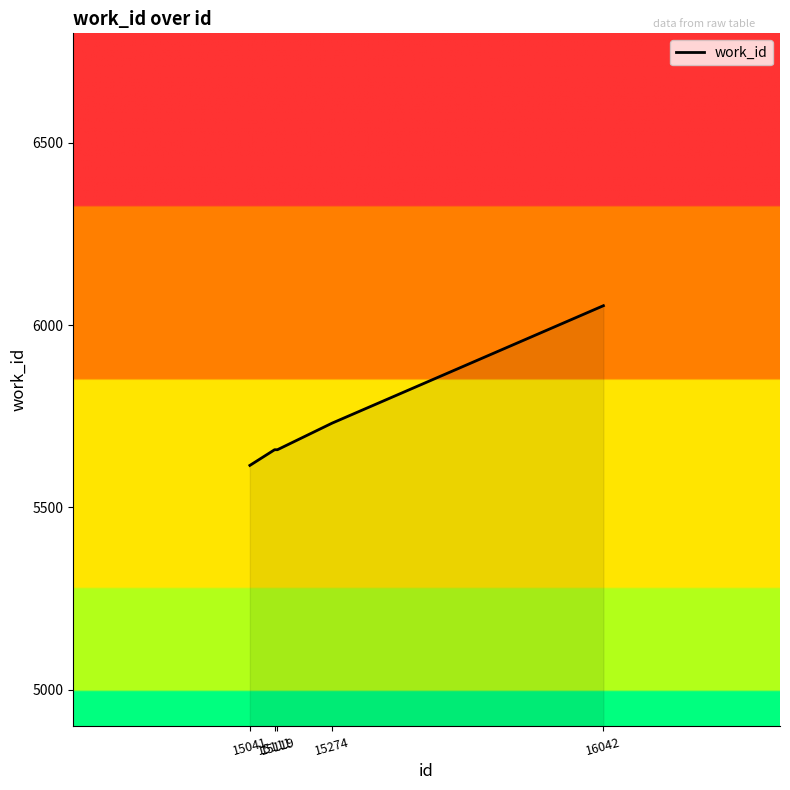

Count the number of categories in the chart.

5